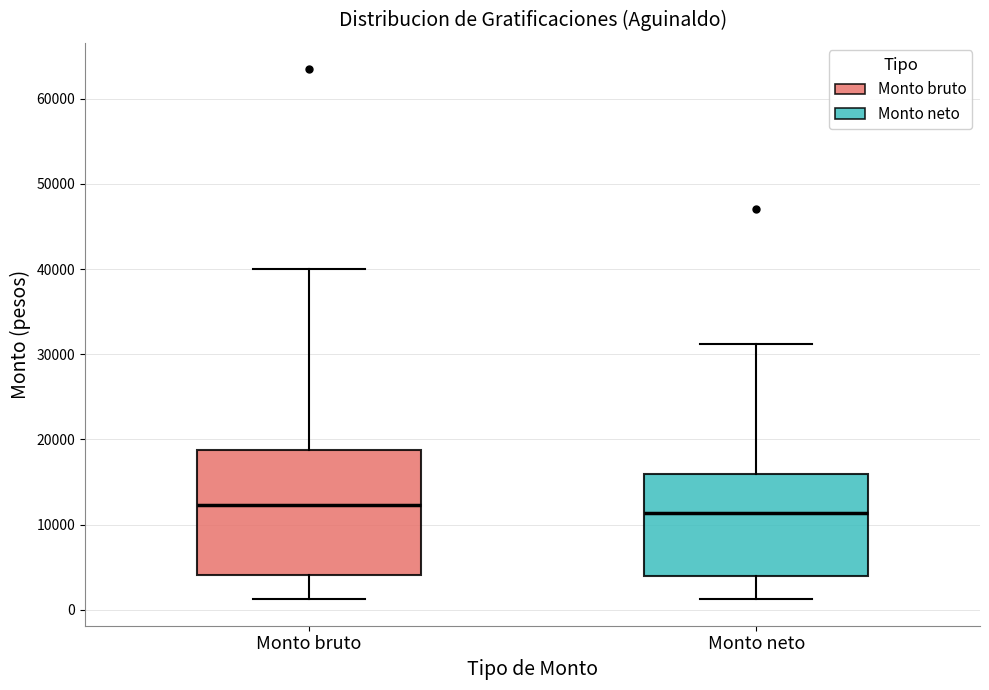

Reading left to right, read every box against the y-axis: the position of its median line, the range the box covers, and the ends of its whiskers. The values are not printed on the chart, so give them approximately, as read against the axis.

Monto bruto: median 12000, box 4000 to 19000, whiskers 1000 to 40000
Monto neto: median 11000, box 4000 to 16000, whiskers 1000 to 31000